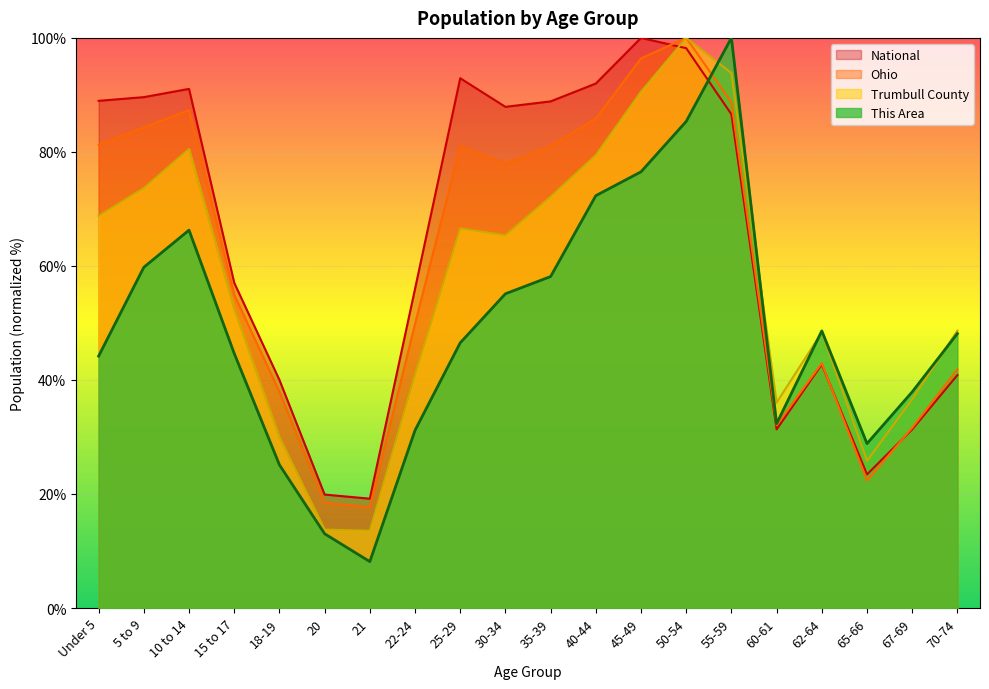

What is the difference between the National values at 20 and 21?

0.7